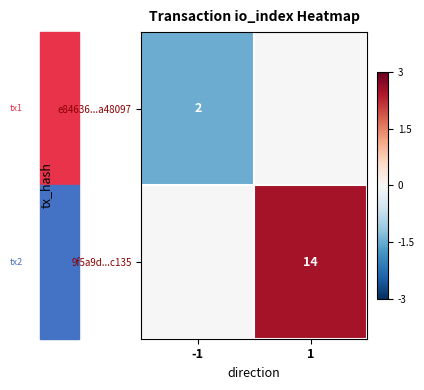

True or false: e84636...a48097 has a value of 3 at -1.

False